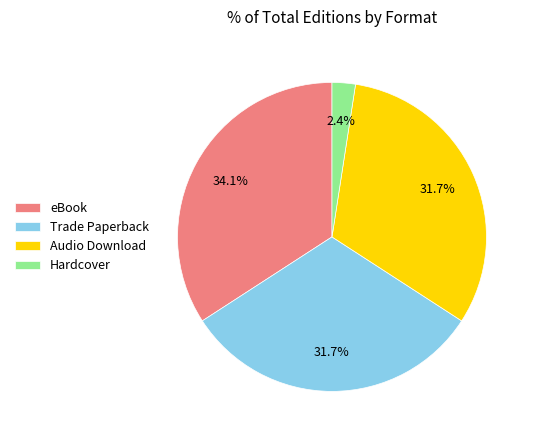

Count the number of slices in the pie.

4